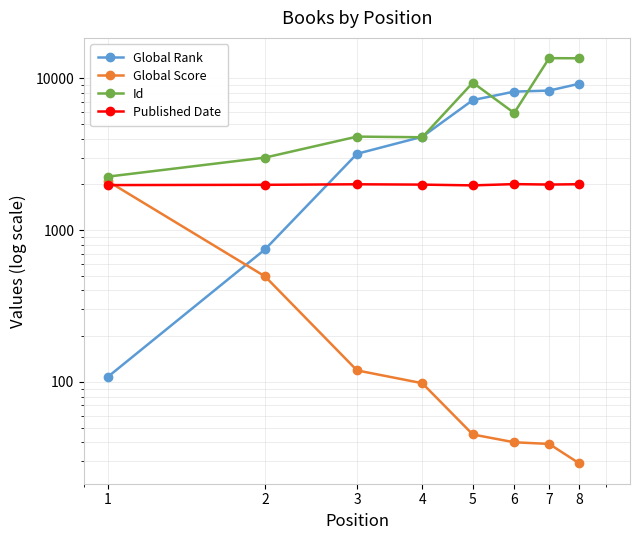

Where do Global Rank and Published Date first cross each other?

2 and 3